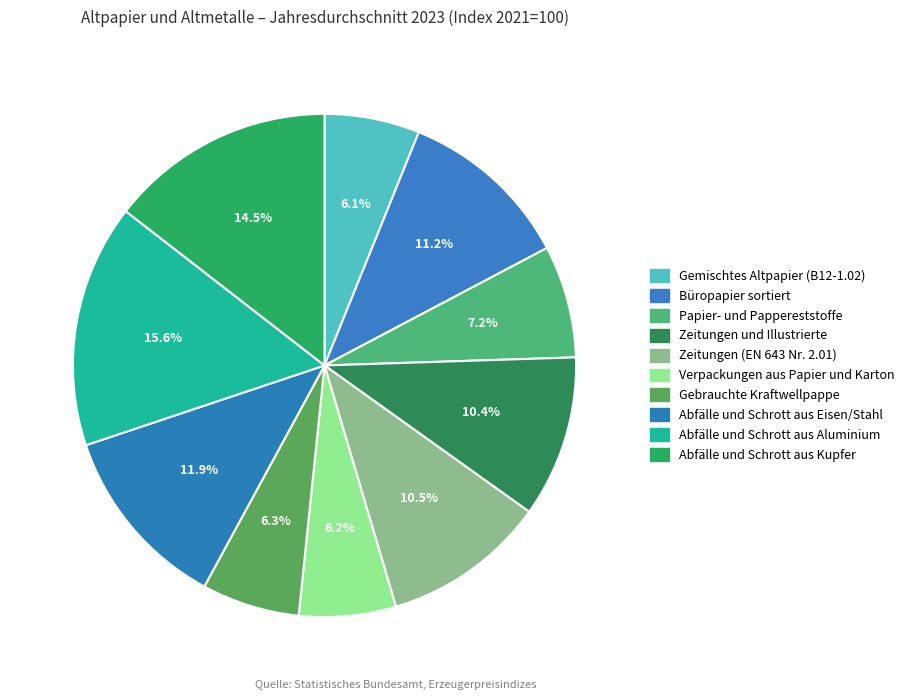

Which category has the biggest portion of the pie?

Abfälle und Schrott aus Aluminium